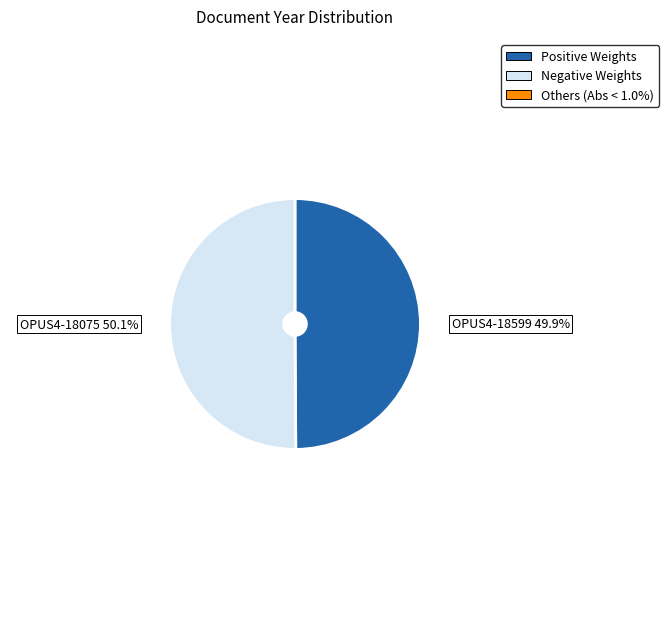

Do OPUS4-18599 49.9% and OPUS4-18075 50.1% together represent more than half of the pie?

Yes